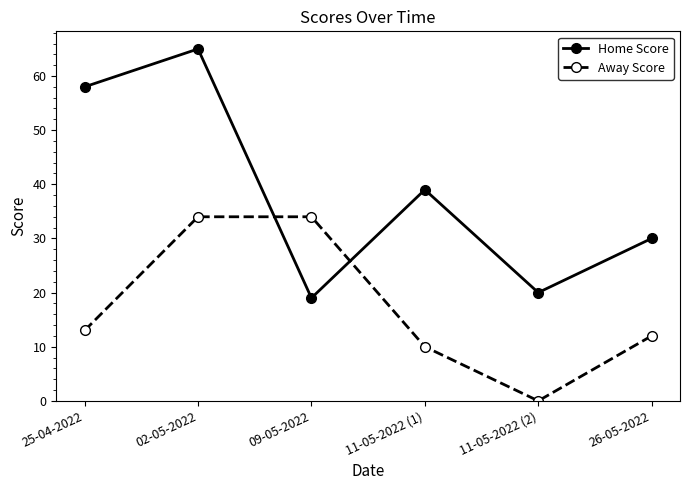

How many intersections are there between Away Score and Home Score?

2